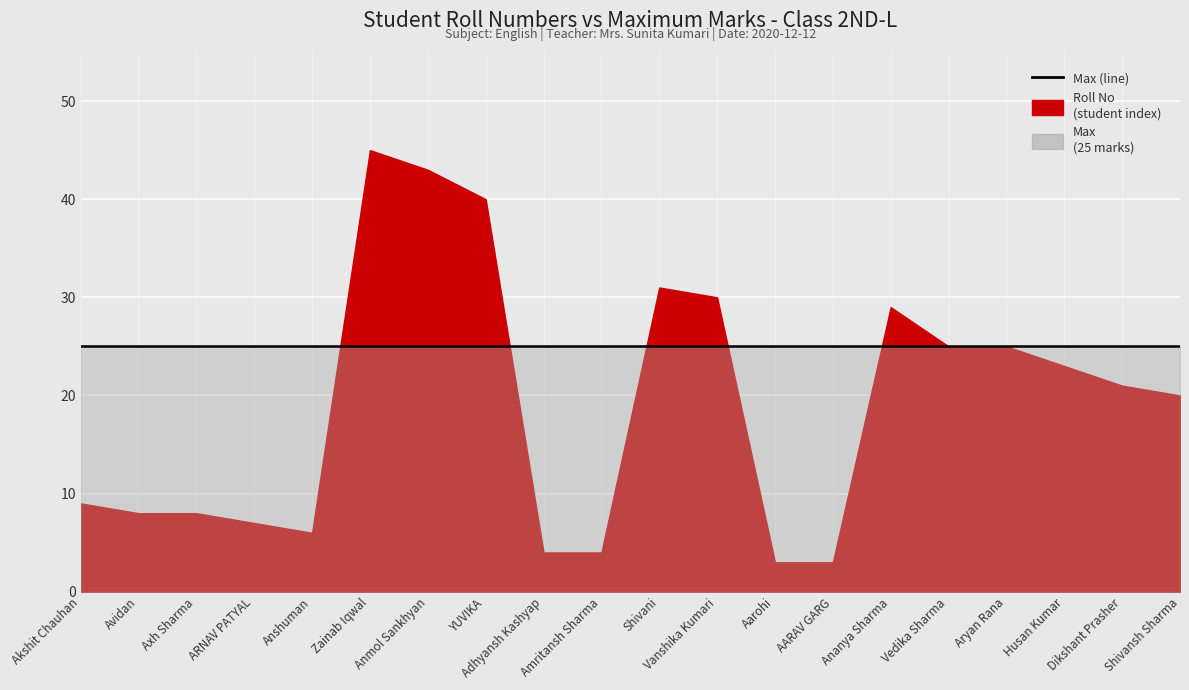

Between which two adjacent categories do Max and Roll No first intersect?

Anshuman and Zainab Iqwal